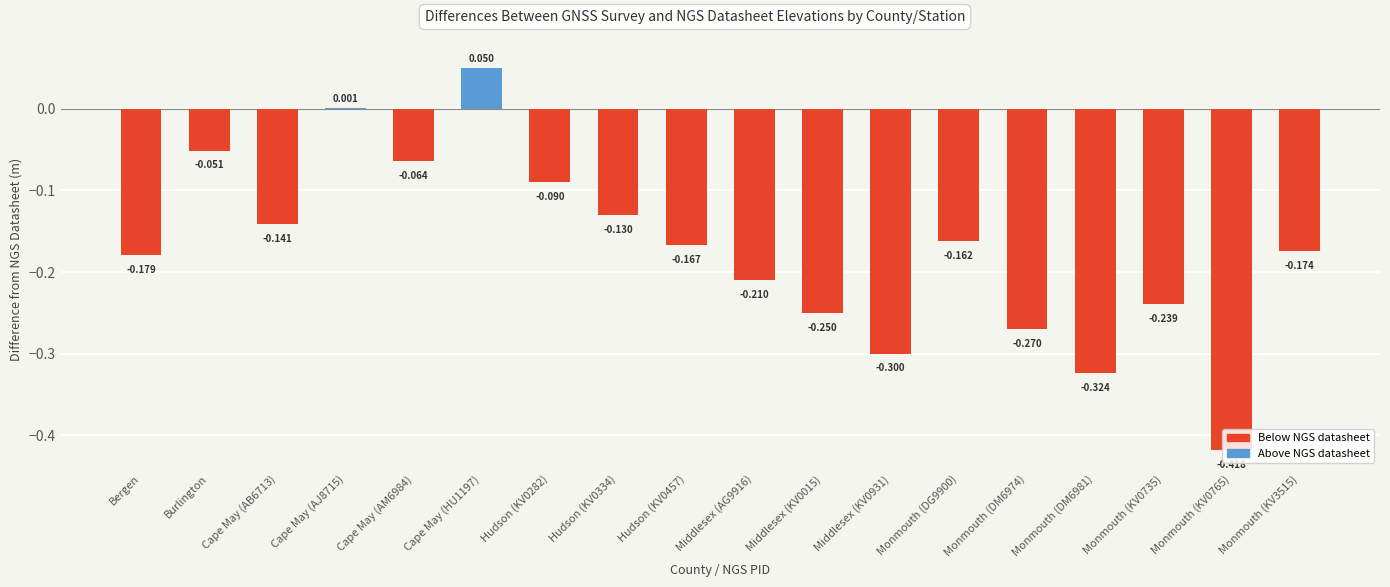

Where does the data first go above 0?

Cape May (AJ8715)